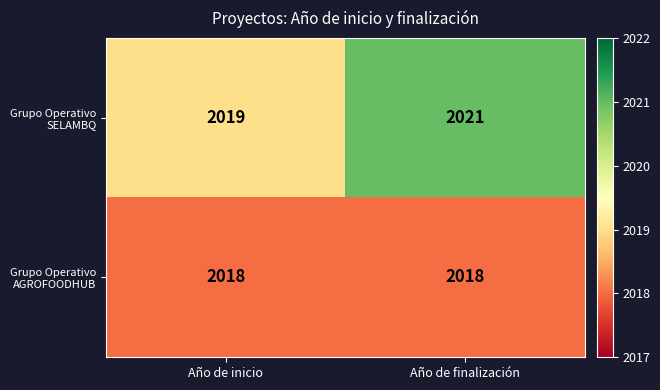

At which category is the sum across all series the highest?

Año de finalización